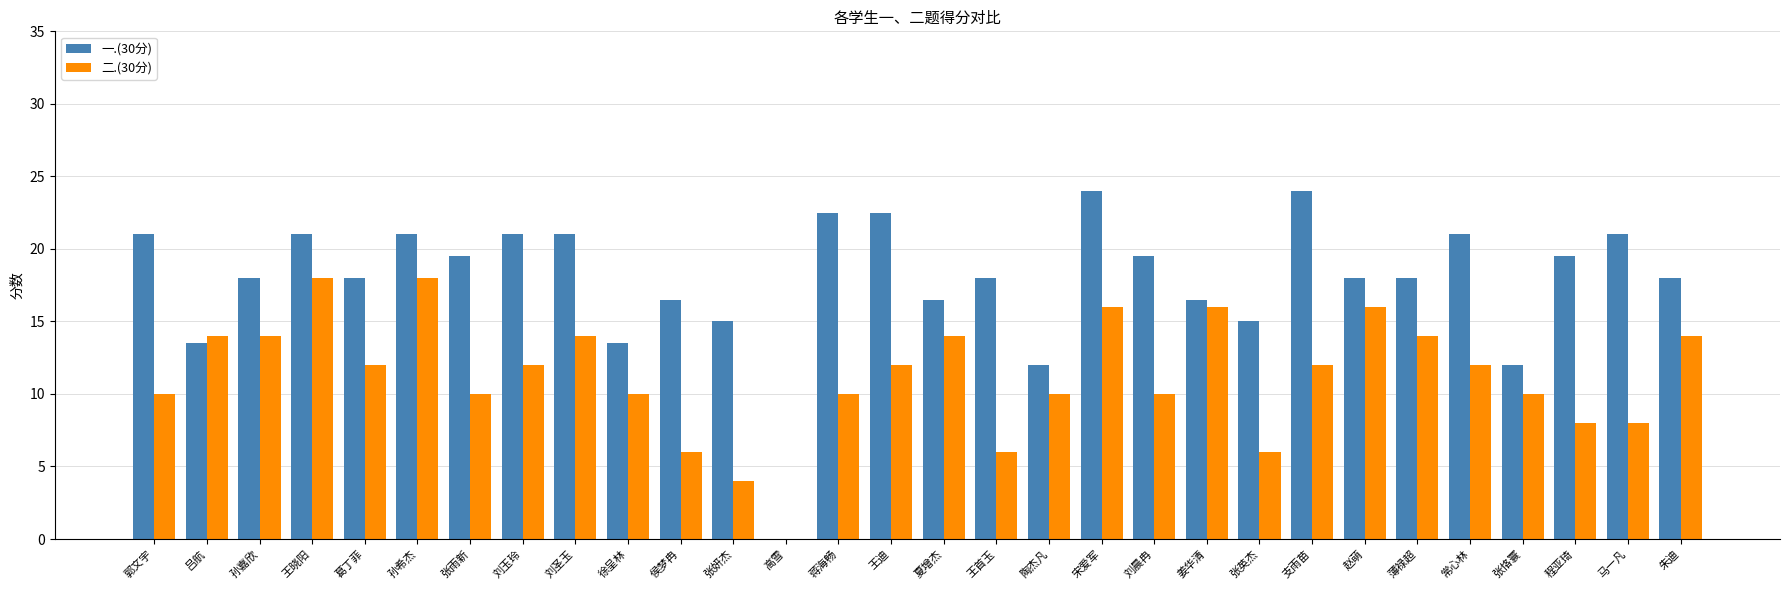

What is the highest value of the 一.(30分) series?

24.0